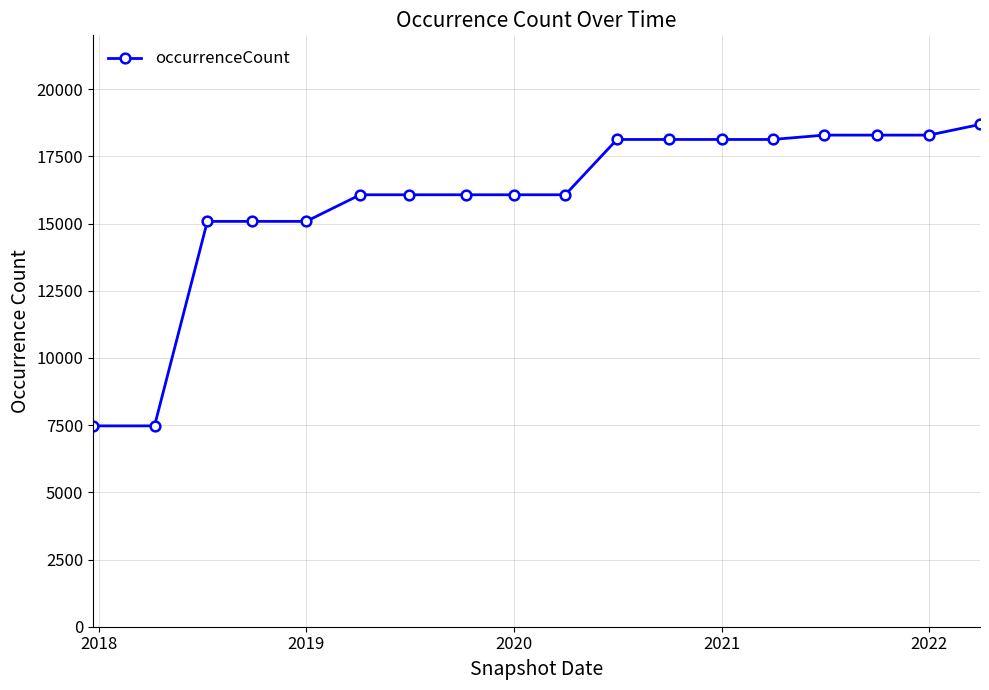

What is the difference between the maximum and minimum values?

11212